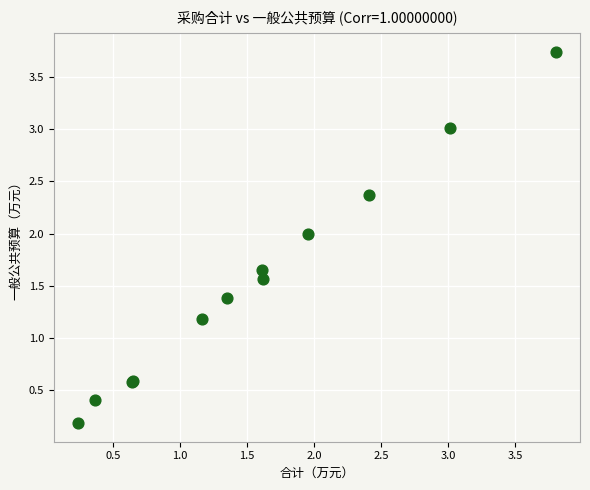

What Y value in the scatter plot is closest to 1?

1.2